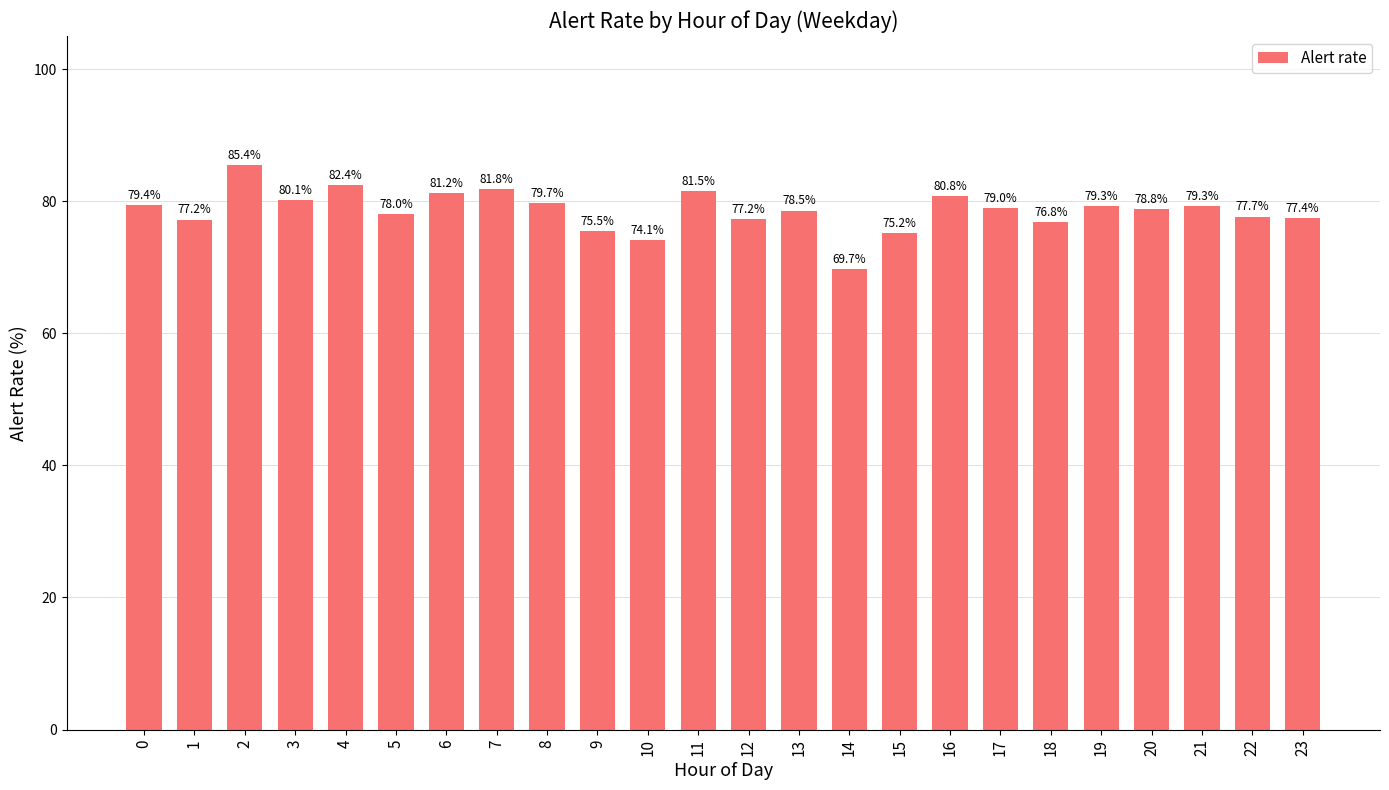

The chart shows a value of 18.2 at 2. True or false?

False